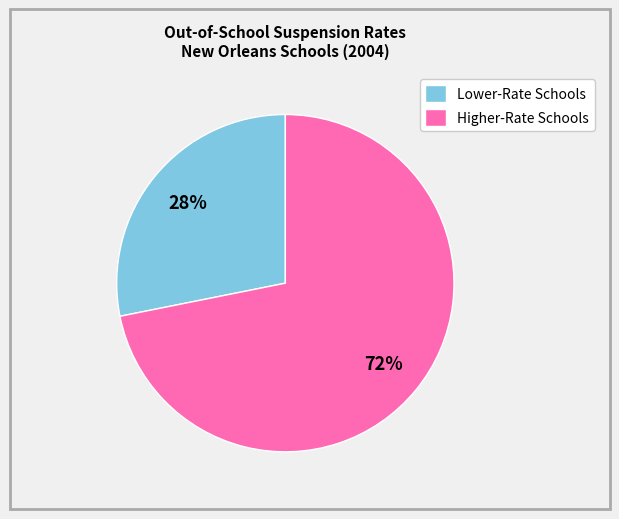

To the nearest percent, what is the difference between the largest and smallest slice percentages?

44%